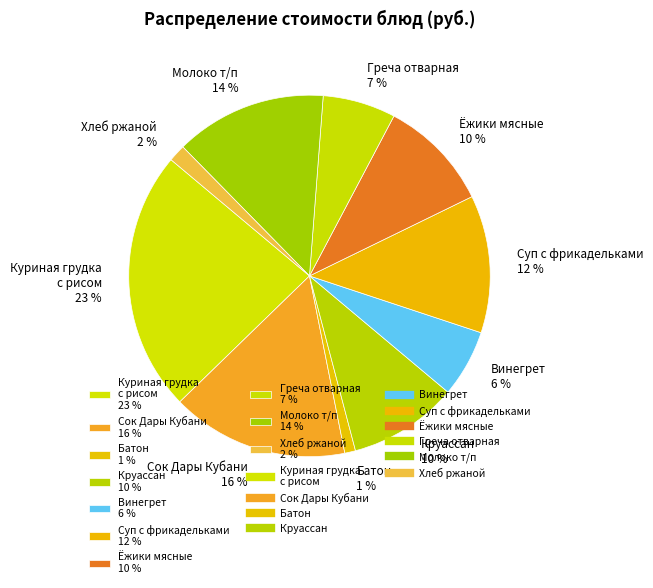

Do Хлеб ржаной 2 % and Батон 1 % together represent more than half of the pie?

No